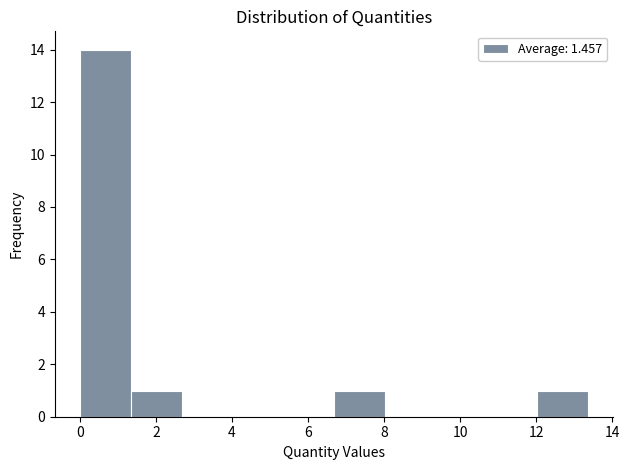

Reading left to right, transcribe this chart: for each bar, give the range it covers on the x-axis and its height. Neither the bar edges nor the heights are printed on the chart, so give them approximately, as read against the axes.

0.0 to 1.4: 14
1.4 to 2.6: 1
2.6 to 4.0: 0
4.0 to 5.4: 0
5.4 to 6.6: 0
6.6 to 8.0: 1
8.0 to 9.4: 0
9.4 to 10.6: 0
10.6 to 12.0: 0
12.0 to 13.4: 1